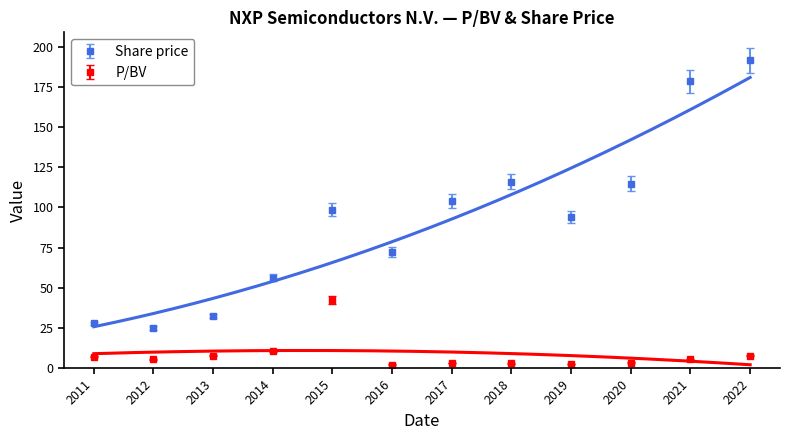

True or false: P/BV and Share price cross at least once.

False